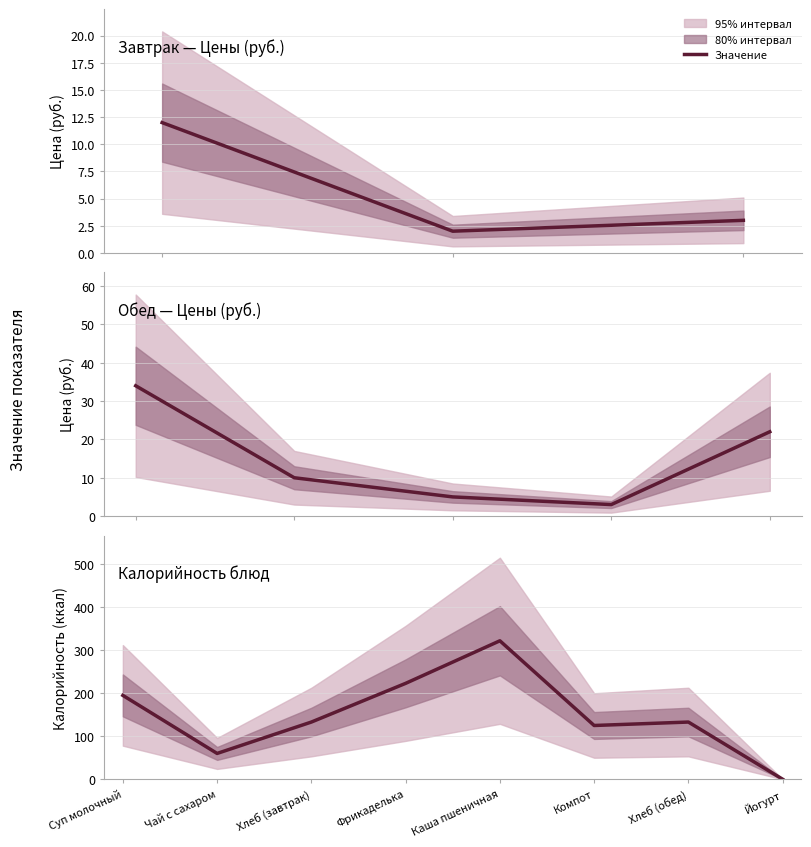

How many data points does each series have?

8